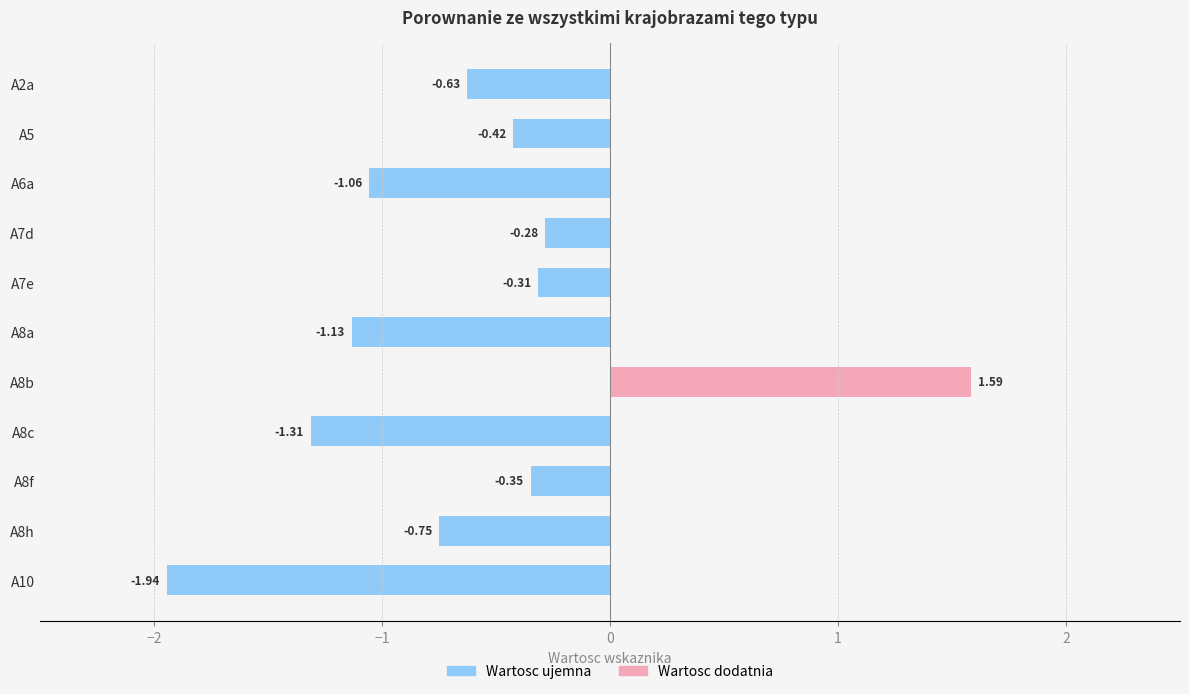

What is the sum of all values?

-6.6